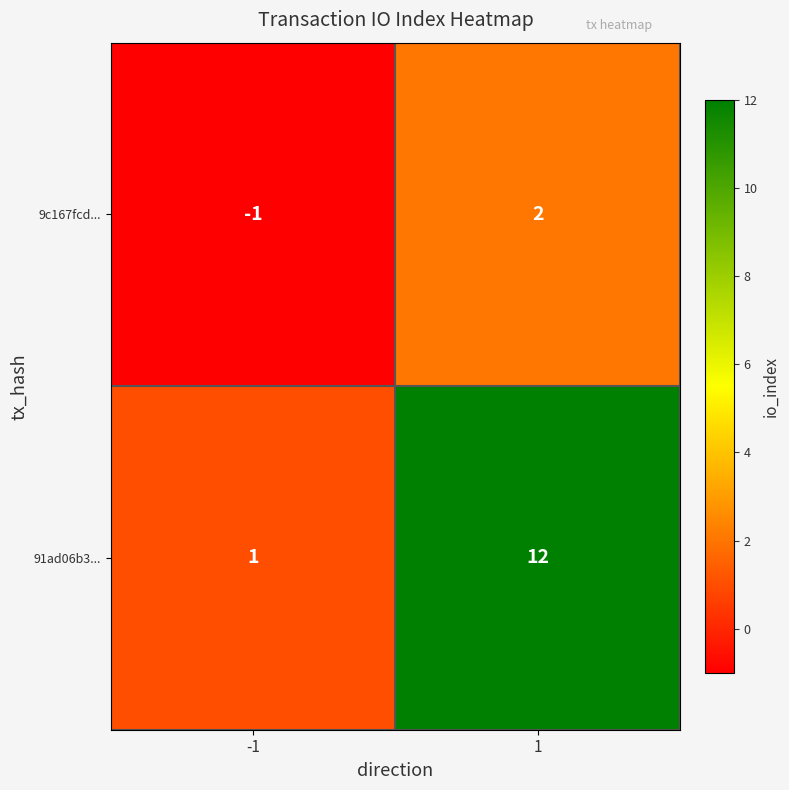

Reading left to right, extract all data points from this chart.

9c167fcd...: -1=-1	1=2
91ad06b3...: -1=1	1=12